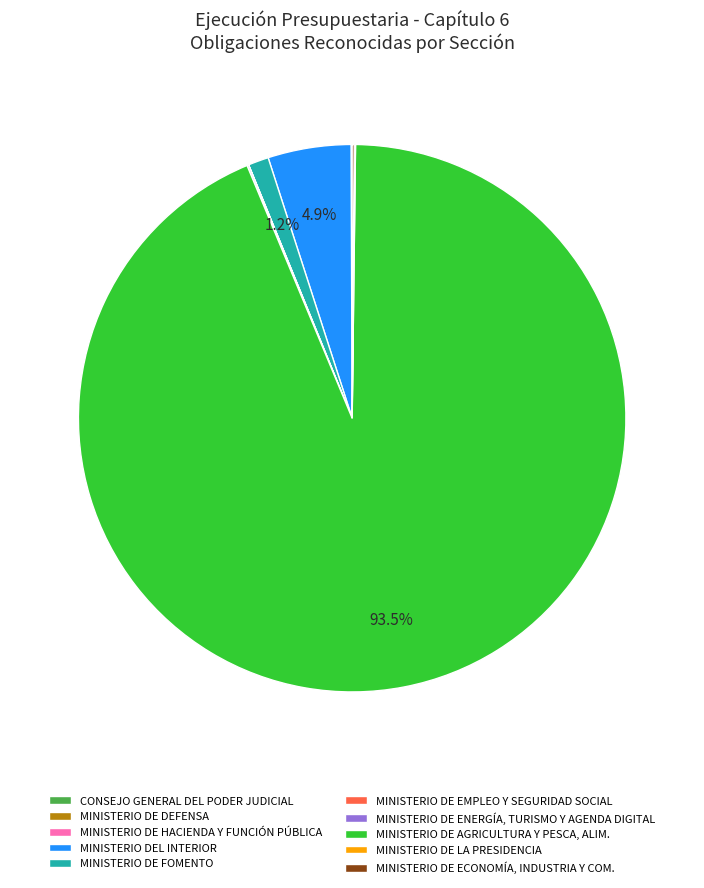

Which category has the biggest portion of the pie?

MINISTERIO DE AGRICULTURA Y PESCA, ALIM.